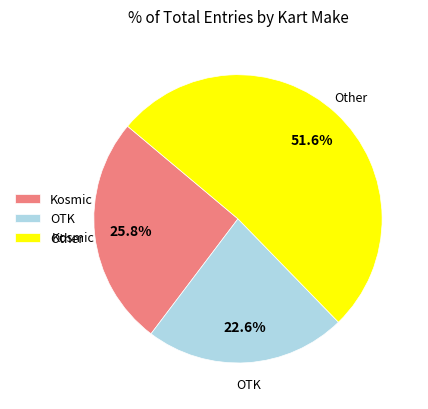

Combined, what portion of the pie is Other and OTK?

74.2%